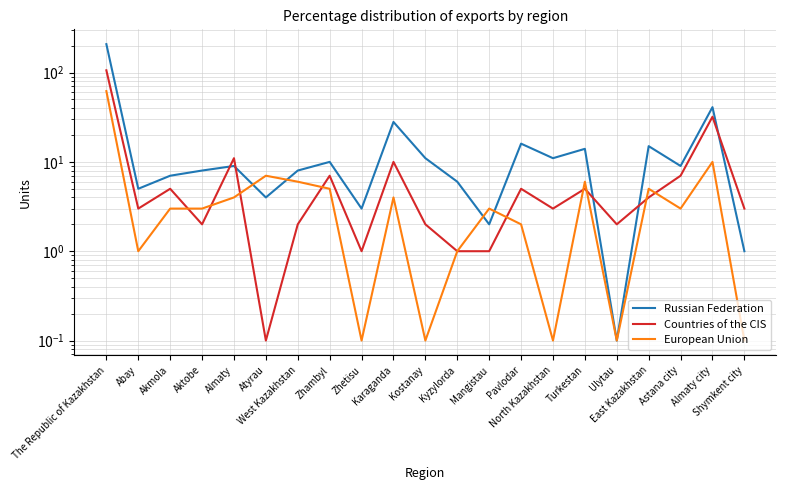

Which has a higher value, Kyzylorda or North Kazakhstan?

North Kazakhstan